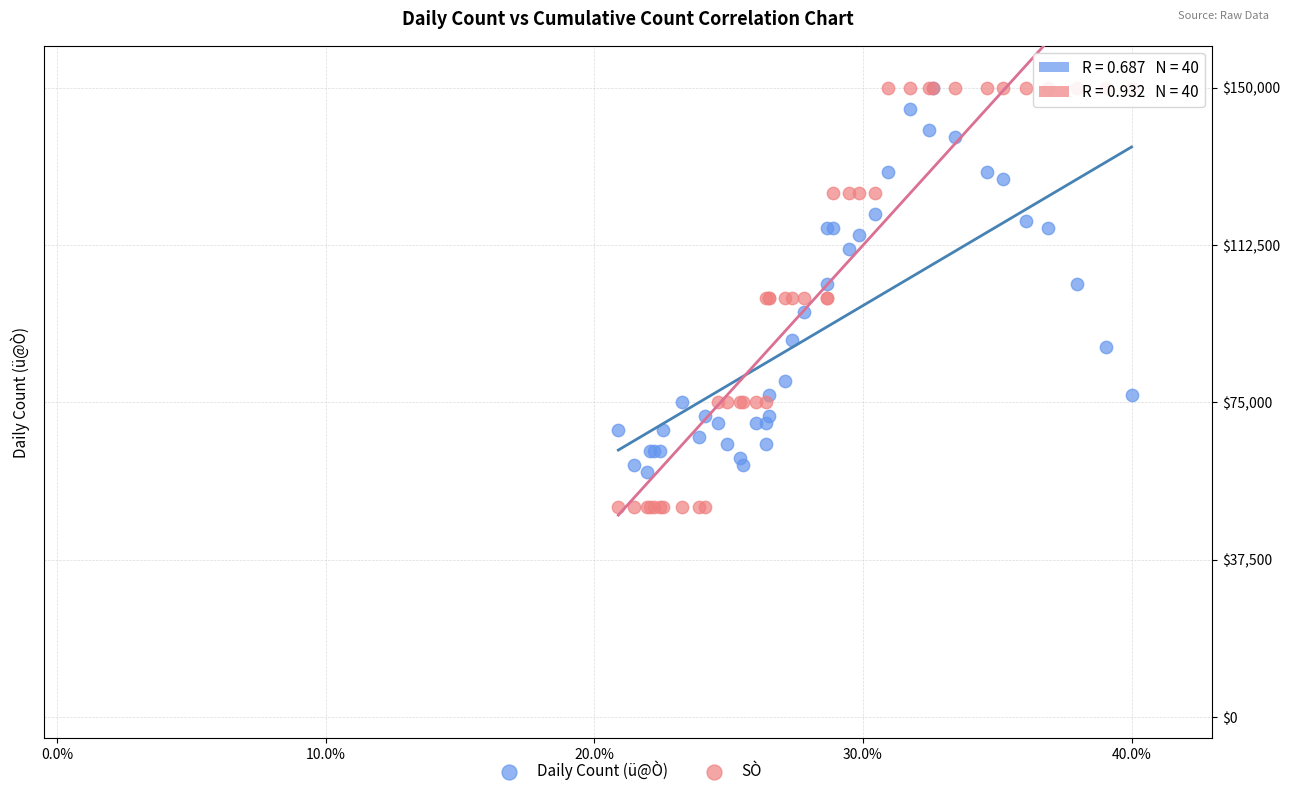

Which series reaches the minimum Y coordinate?

SÒ